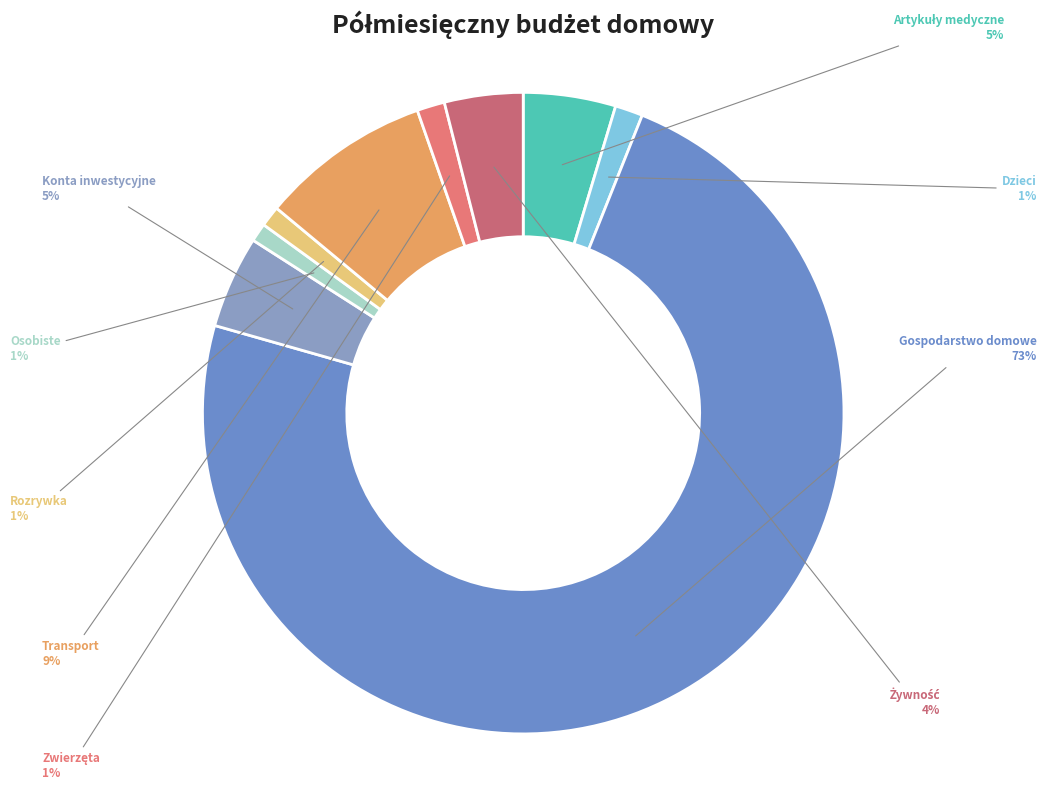

What is the smallest slice in the pie chart?

Osobiste